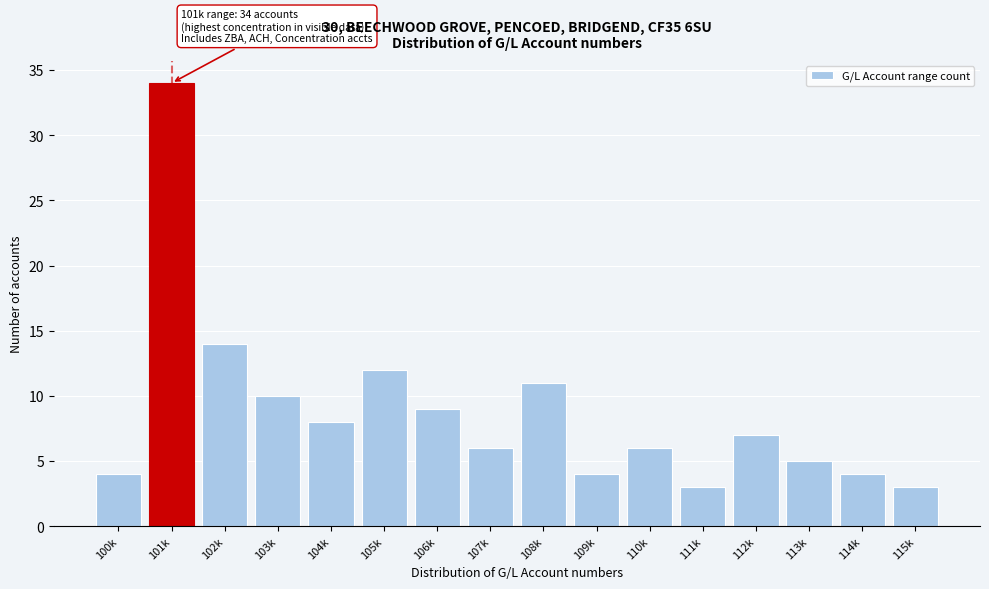

Reading left to right, extract all data points from this chart.

4	34	14	10	8	12	9	6	11	4	6	3	7	5	4	3